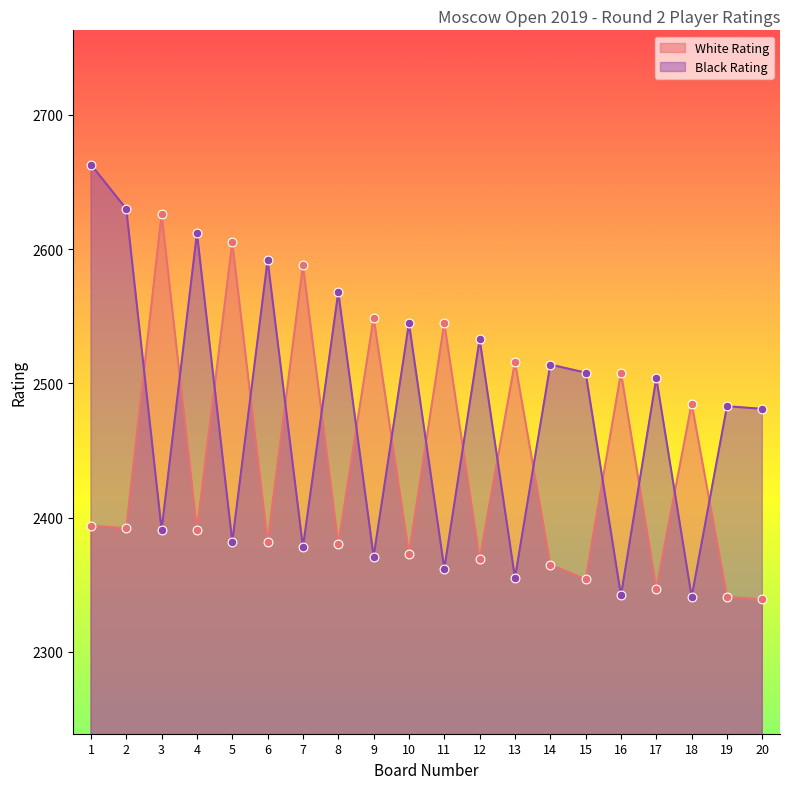

Which series has the widest spread of Y values?

Black Rating